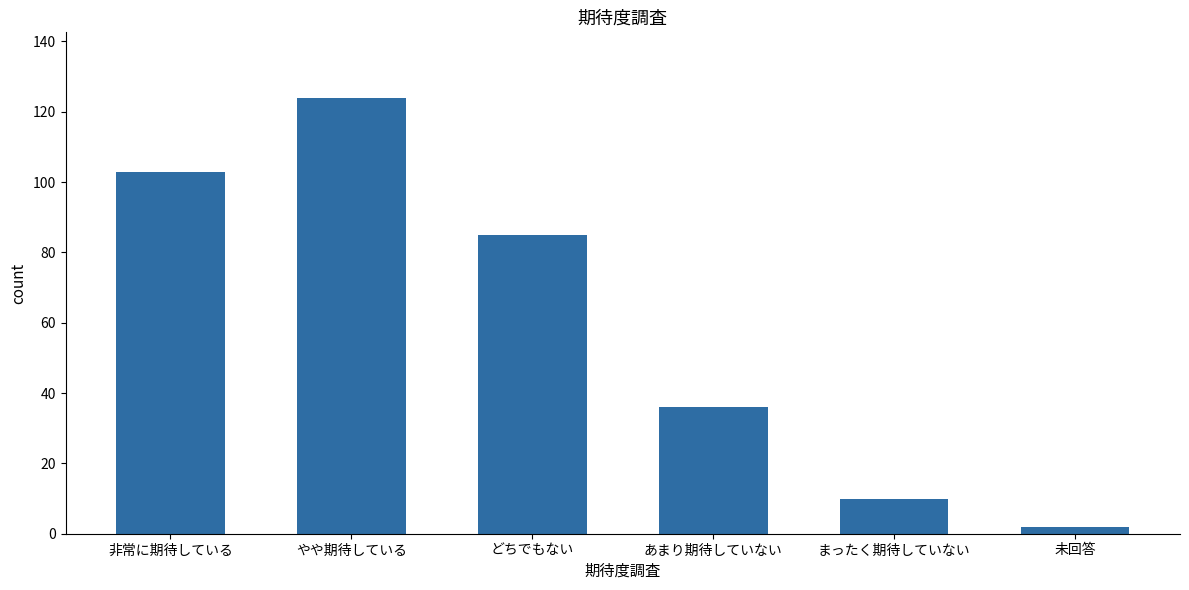

What is the difference between the maximum and minimum values?

122